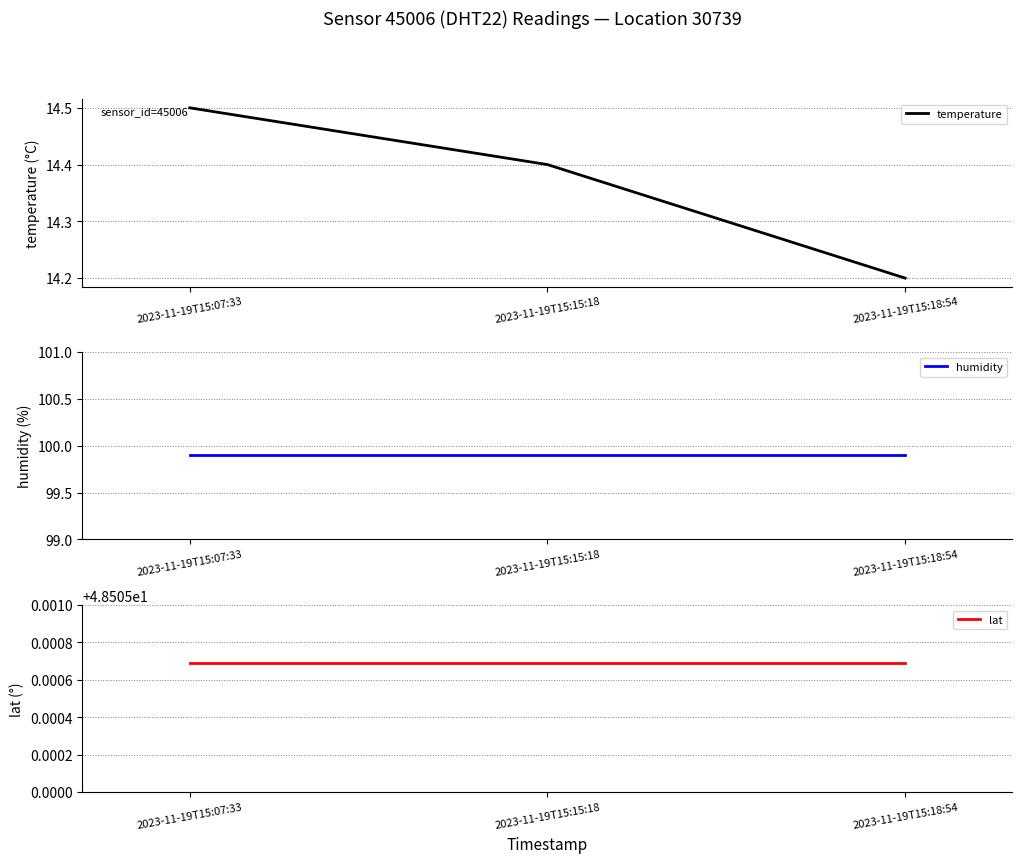

Is it true that temperature equals 14.5 at 2023-11-19T15:07:33?

True